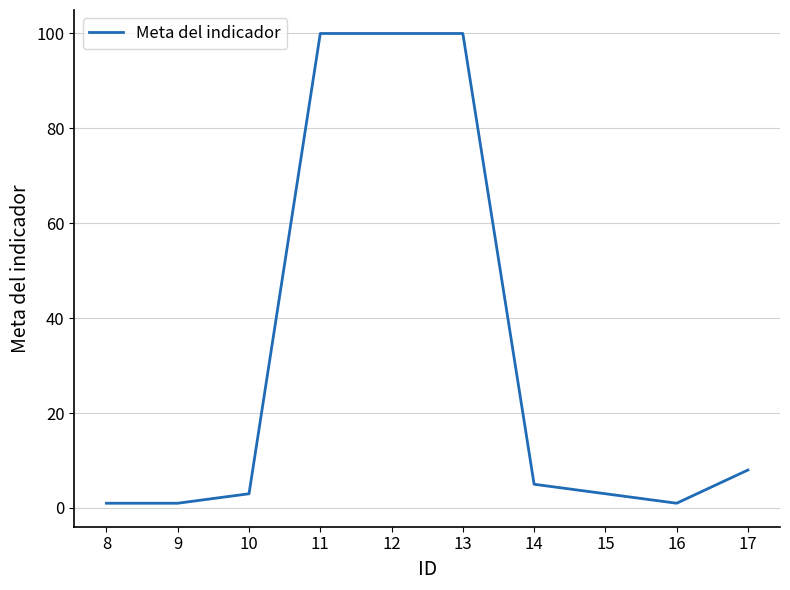

Is it true that the value at 16 is 1?

True